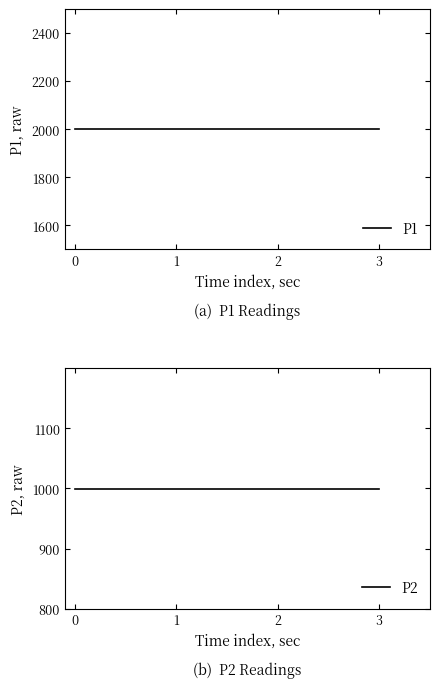

Rank the series at 0 from lowest to highest value.

P2, P1